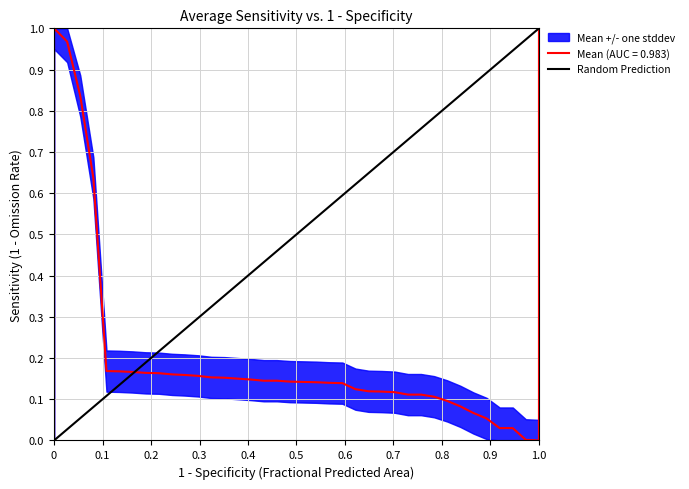

What is the value of the 2nd point from the left?

1